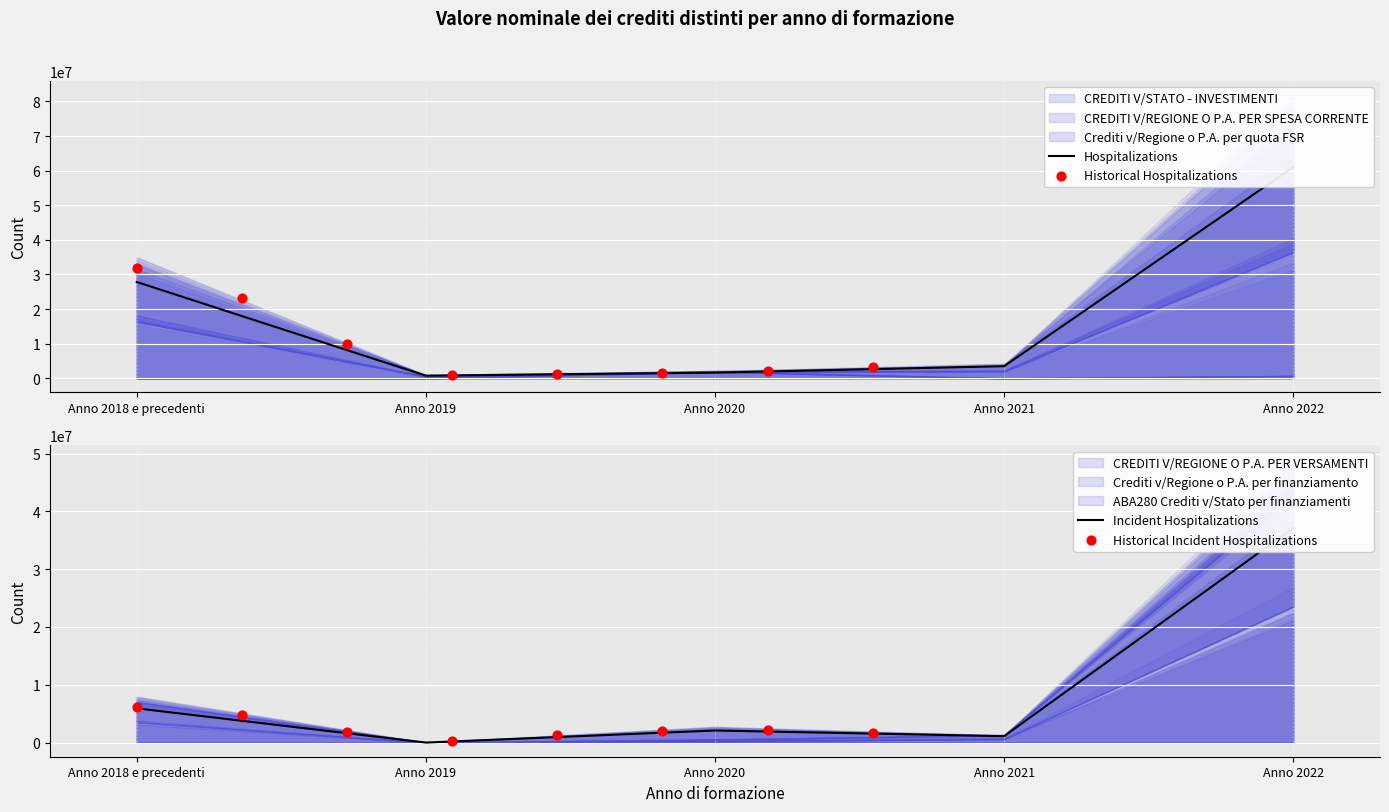

At how many categories does at least one series exceed 4017884?

2